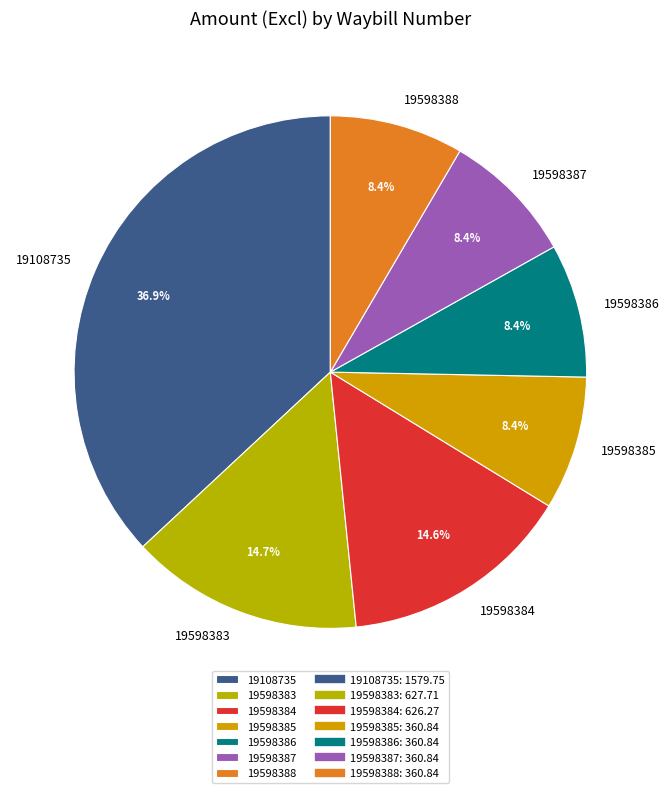

Do 19598385 and 19598384 together represent more than half of the pie?

No